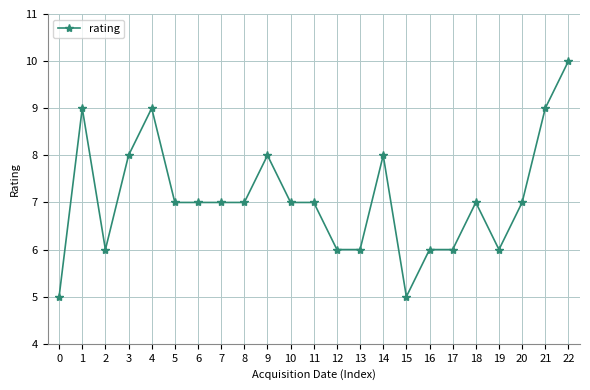

True or false: the data shows 12 at 7.

False